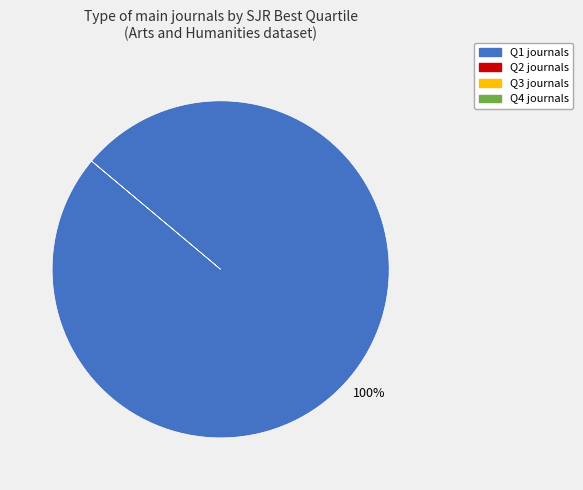

Does any single category account for the majority?

Yes